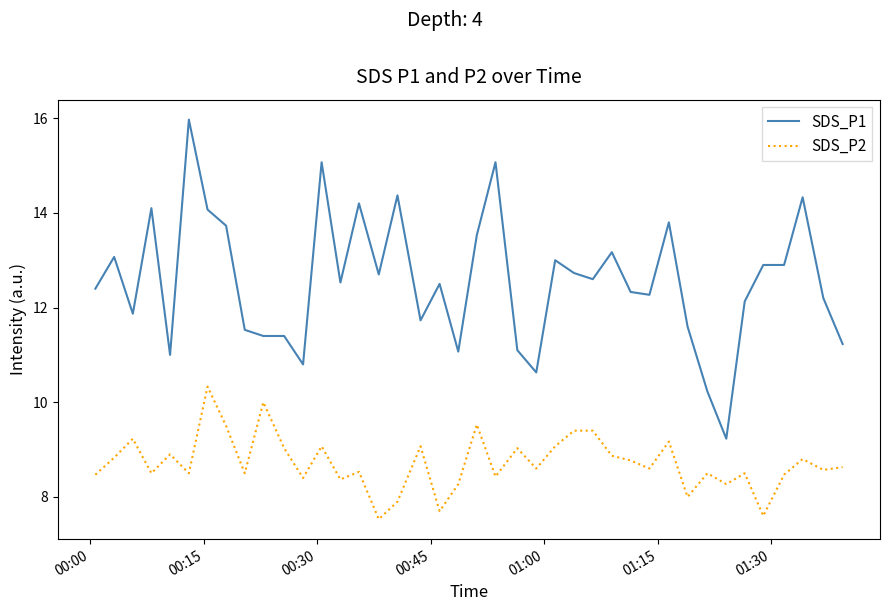

Which series has the largest total across all categories?

SDS_P1